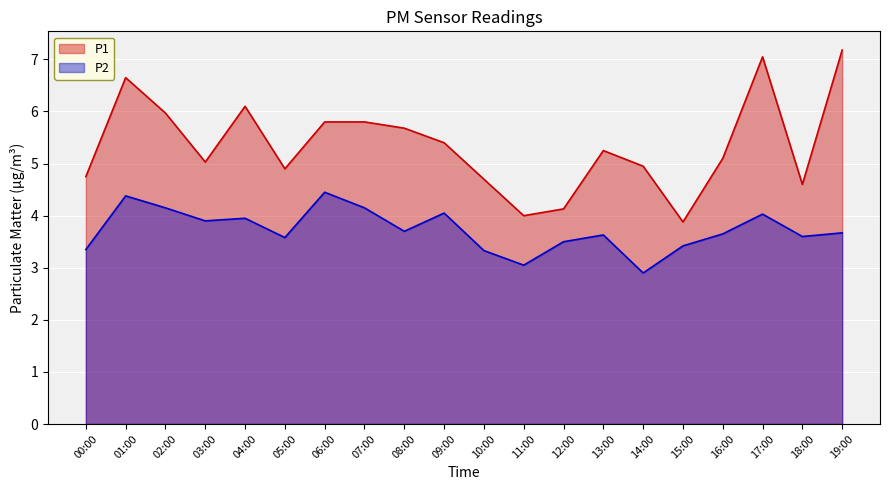

What is the label of the 17th point from the right?

03:00